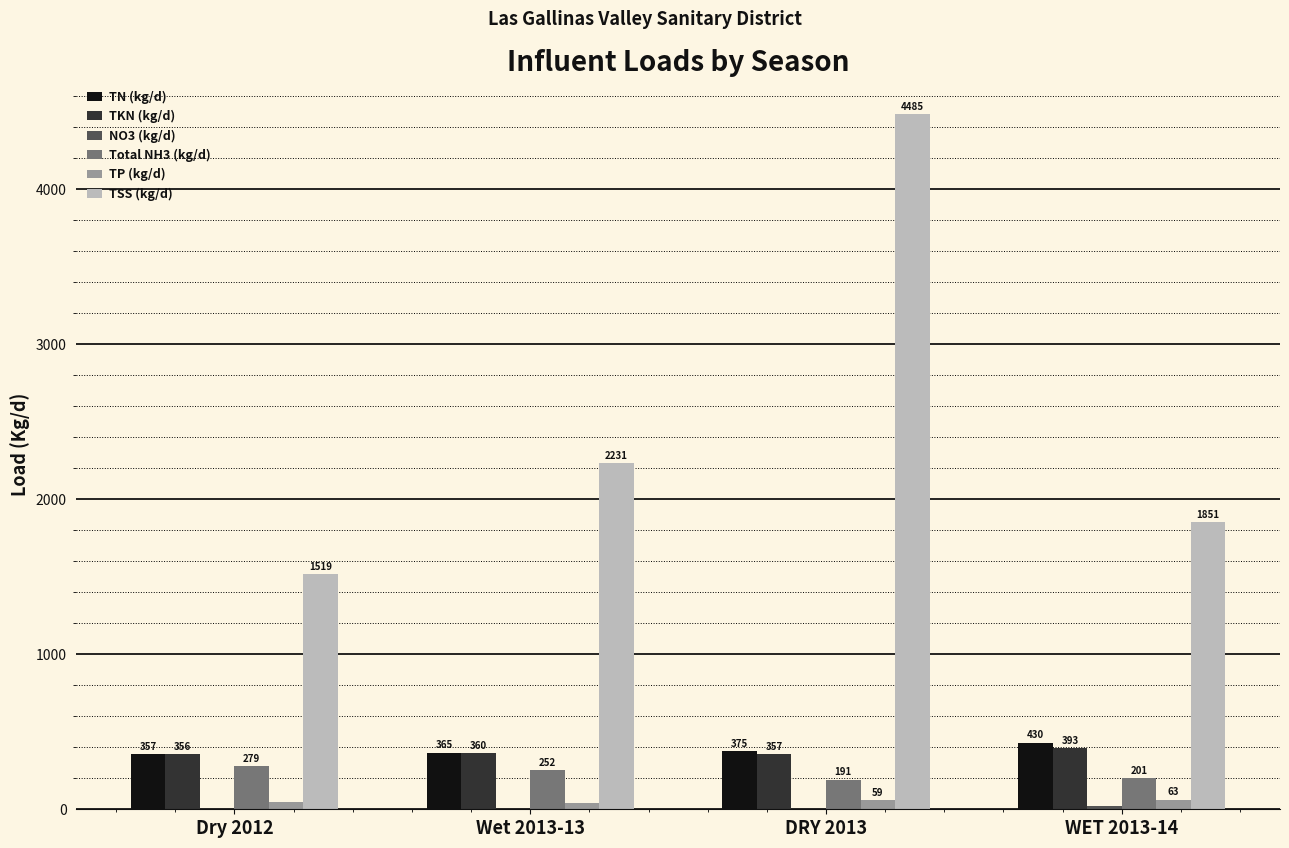

The value of Total NH3 (kg/d) at WET 2013-14 is 200.8. True or false?

True